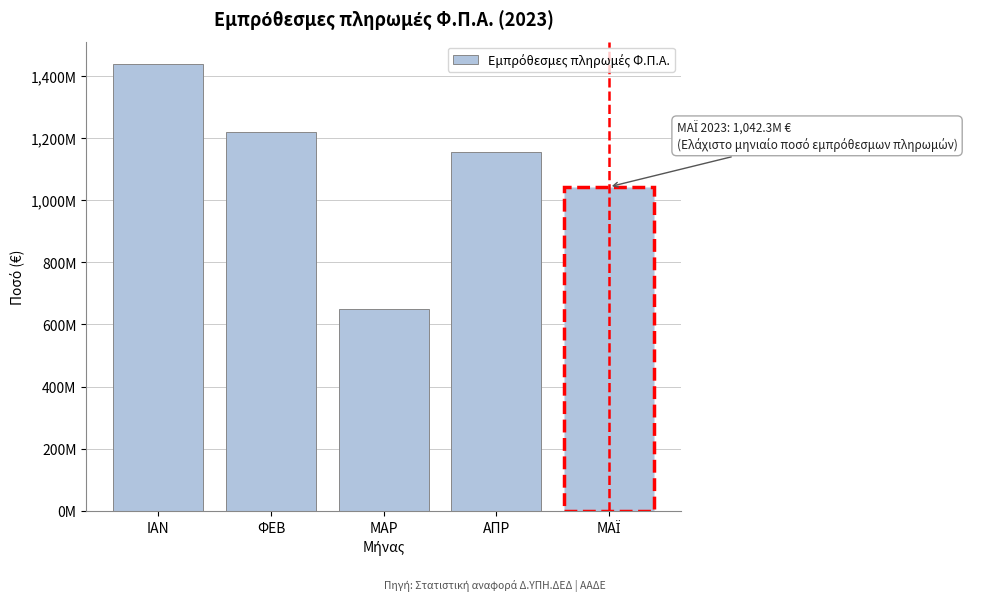

Does the chart contain any negative values?

No